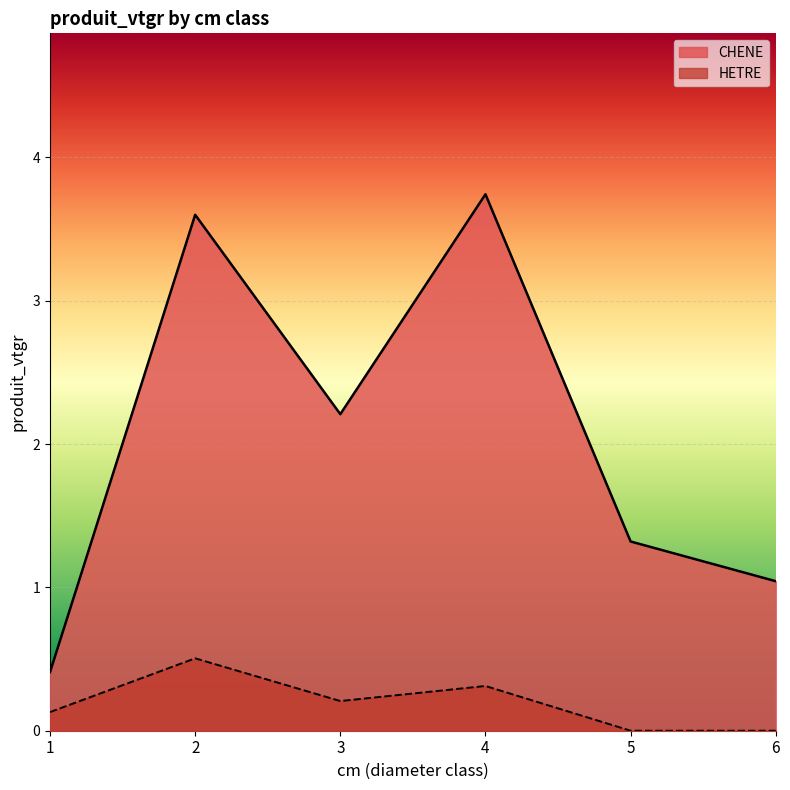

What is the approximate value of HETRE at 1?

0.1